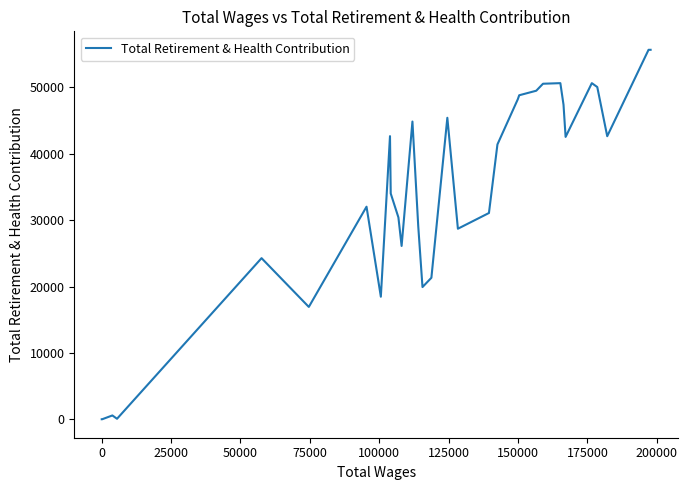

How many interior local peaks (higher than both neighbors) does the data have?

8